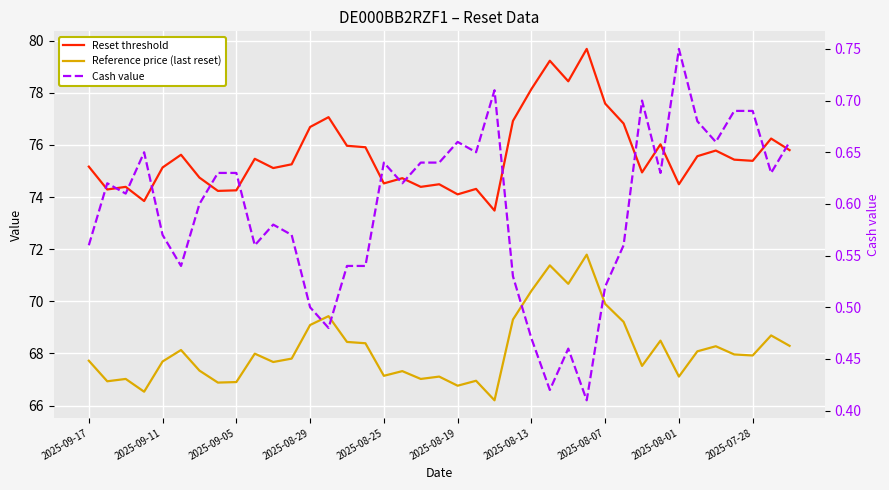

True or false: Reset threshold and Reference price (last reset) cross at least once.

False